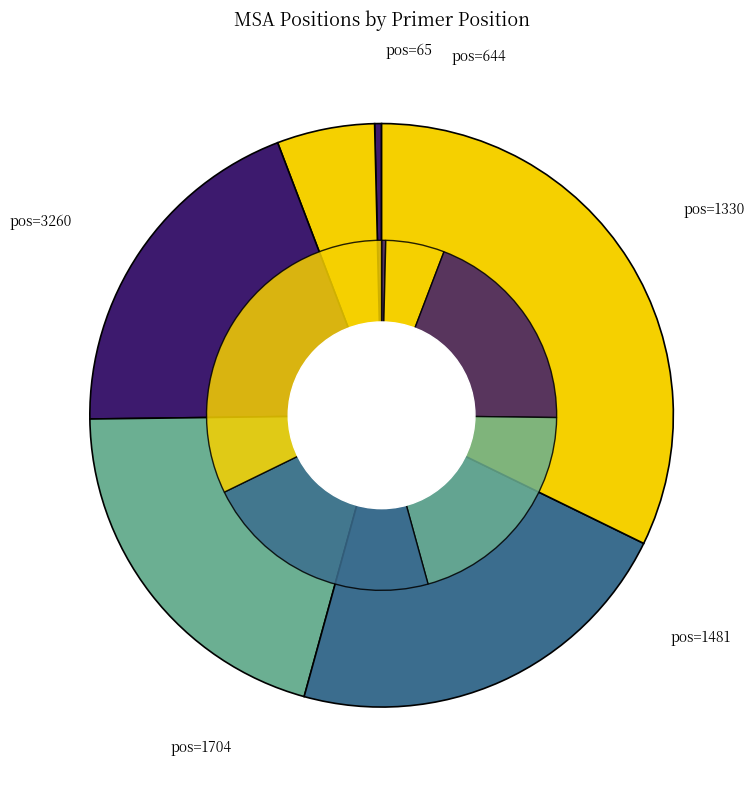

To the nearest percent, what percentage of the pie is pos=644?

5%